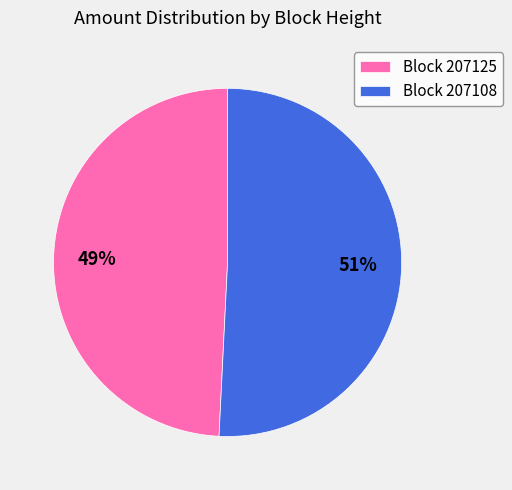

What percentage is the Block 207108 slice, to the nearest percent?

51%